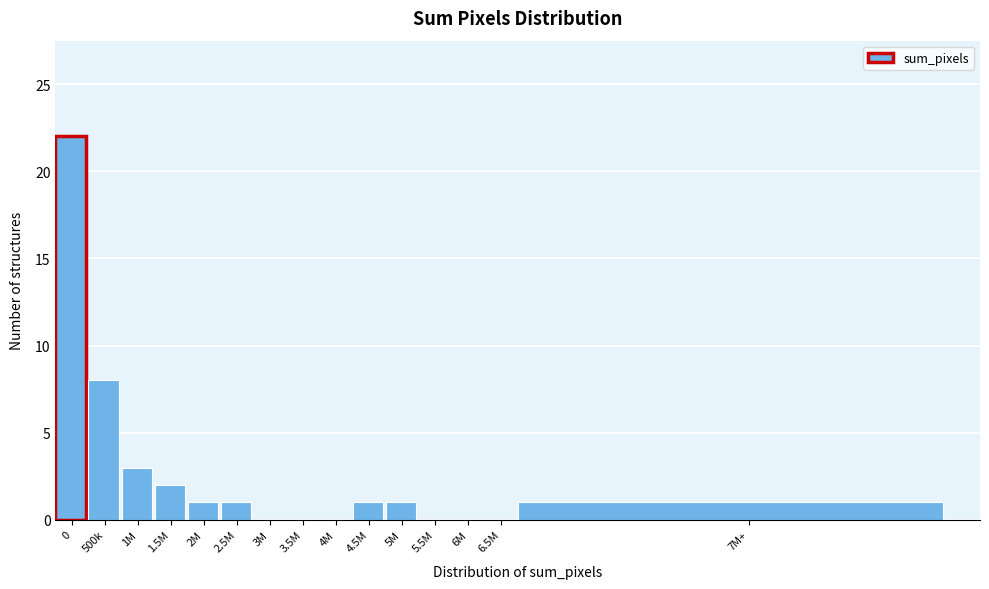

Reading right to left, list all the values displayed in this chart.

7M+=1	6.5M=0	6M=0	5.5M=0	5M=1	4.5M=1	4M=0	3.5M=0	3M=0	2.5M=1	2M=1	1.5M=2	1M=3	500k=8	0=22